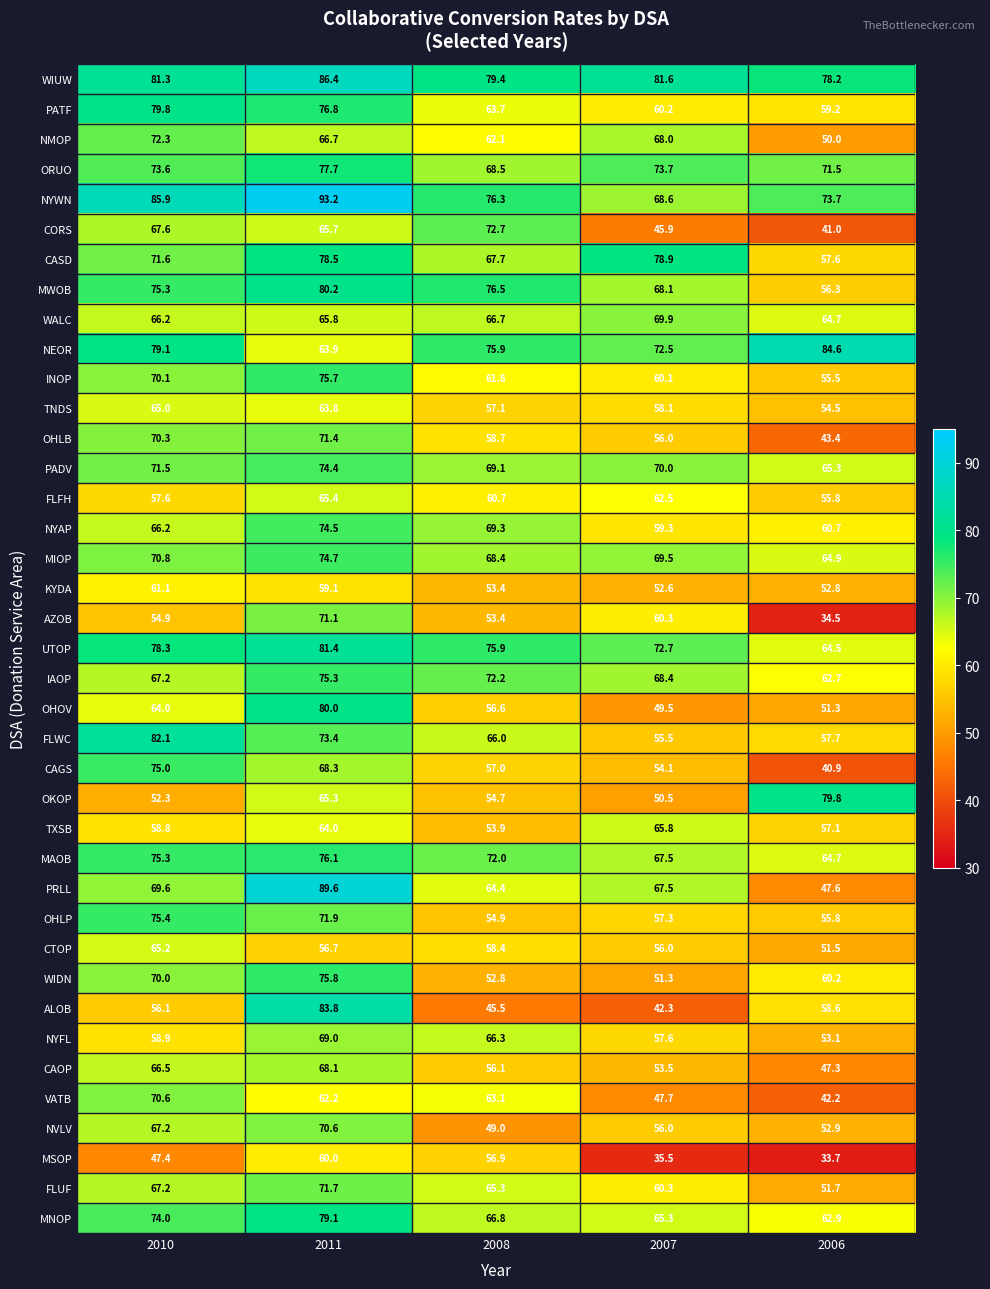

Count the number of data series in this chart.

39